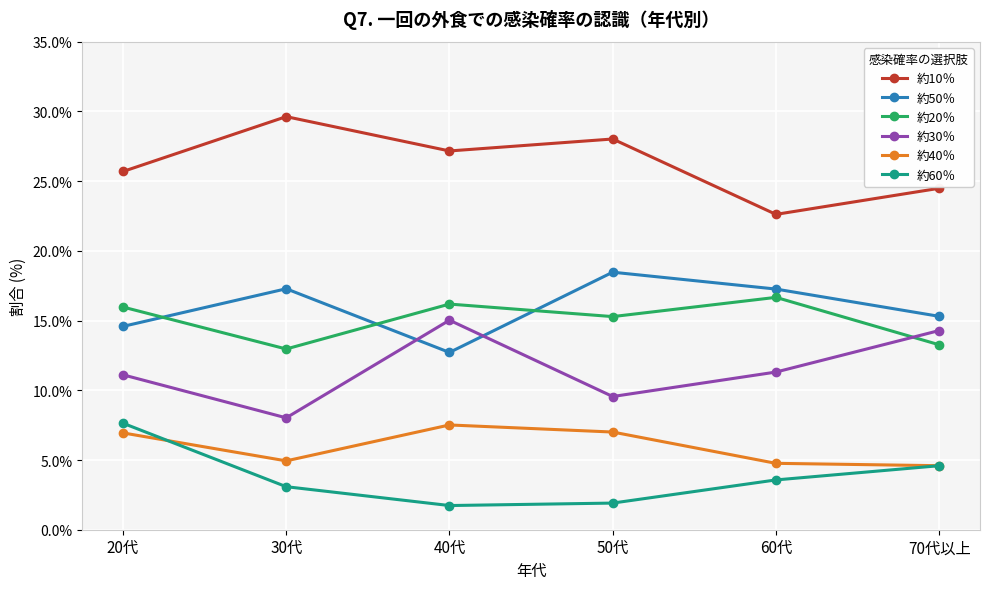

Read the 約20％ value at 30代.

13.0